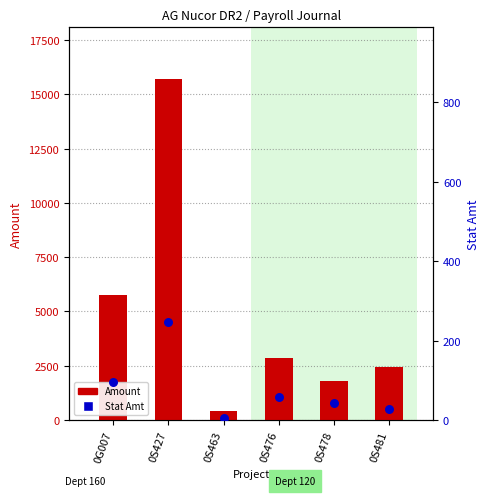

At which category is the sum across all series the highest?

0S427